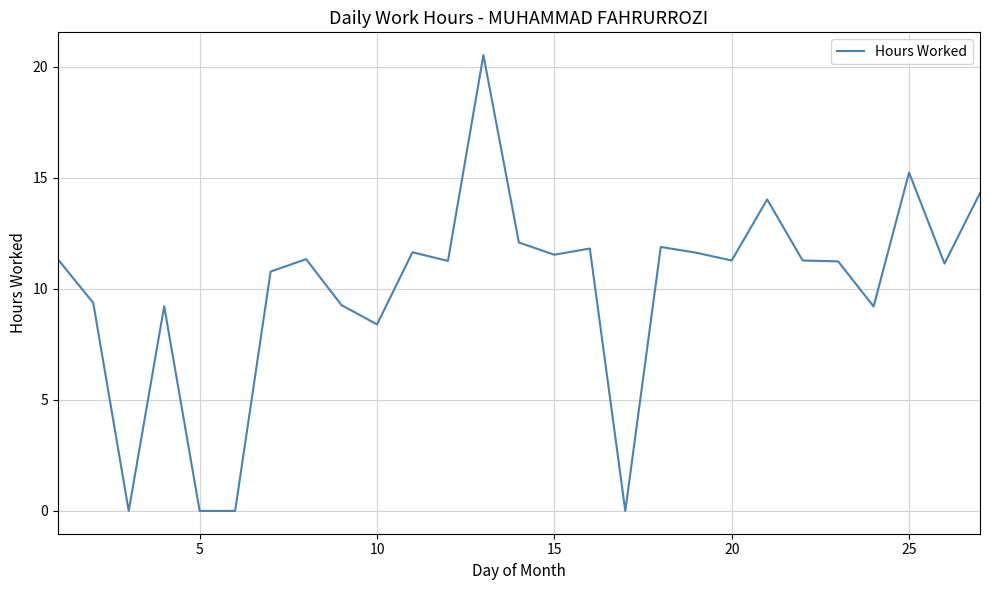

What is the difference between the maximum and minimum values?

20.5